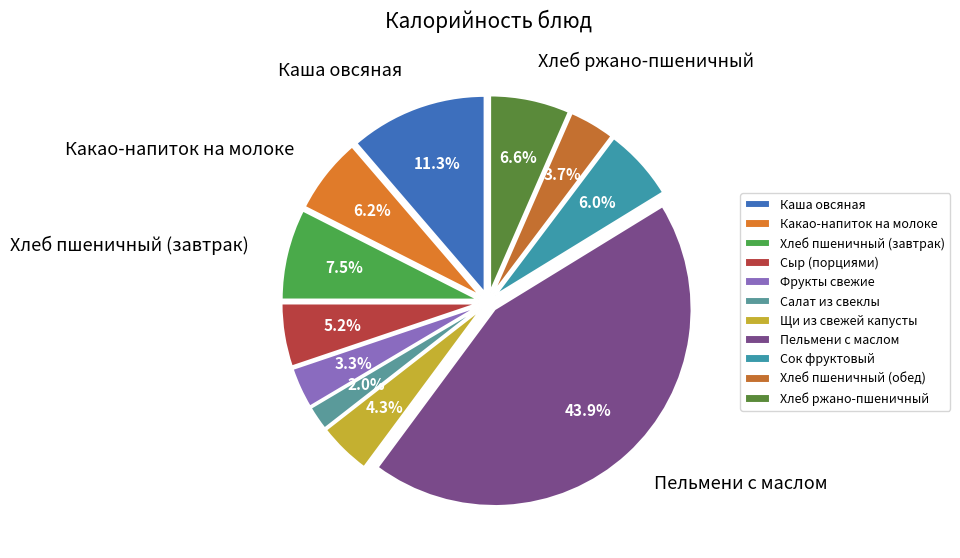

Is it true that Щи из свежей капусты is 1% of the pie?

False